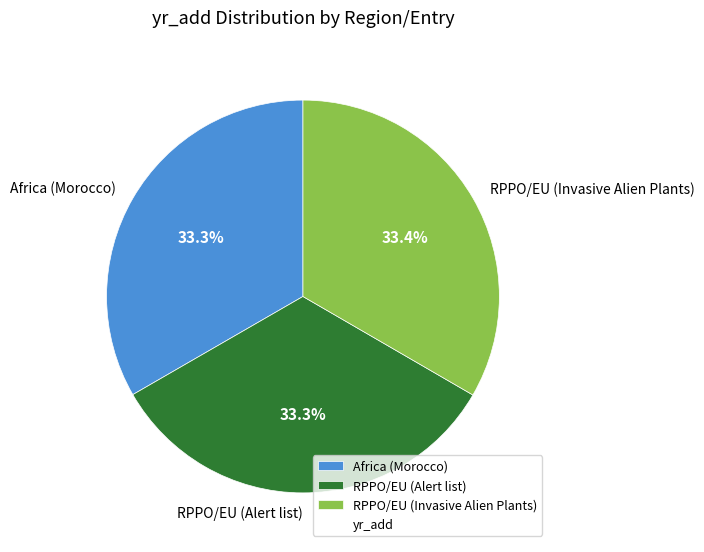

Approximately how many times larger is the value at RPPO/EU (Invasive Alien Plants) compared to RPPO/EU (Alert list)?

1.0